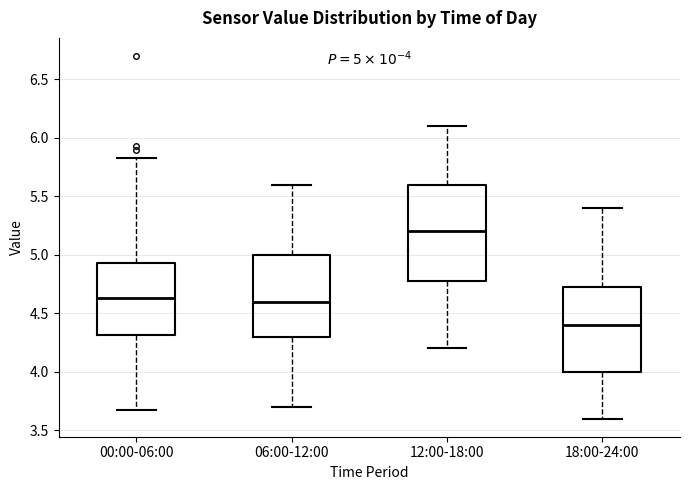

Which box is the tallest, from its lower edge to its upper edge?

12:00-18:00